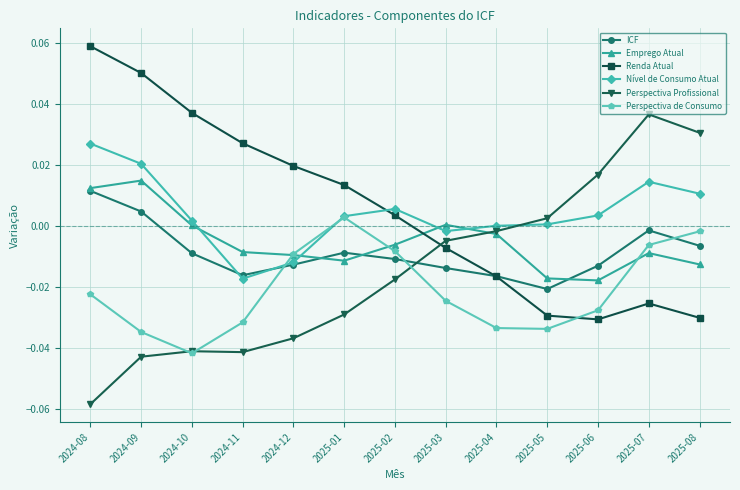

What is the label of the 9th point from the left?

2025-04